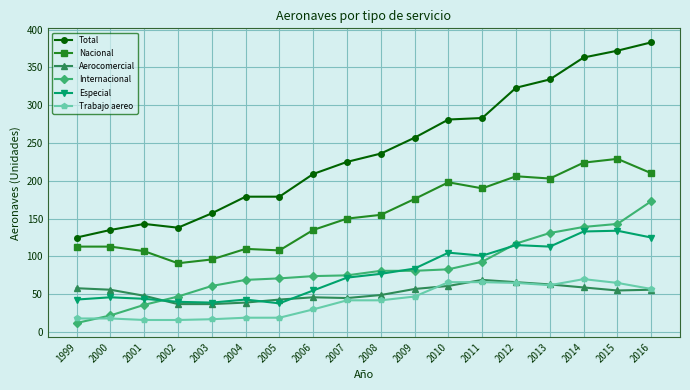

How many lines are shown in the chart?

6